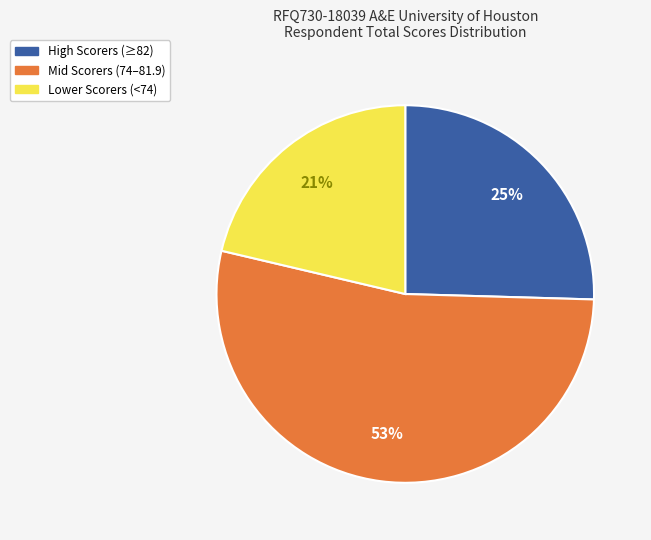

To the nearest percent, what is the difference between the largest and smallest slice percentages?

32%